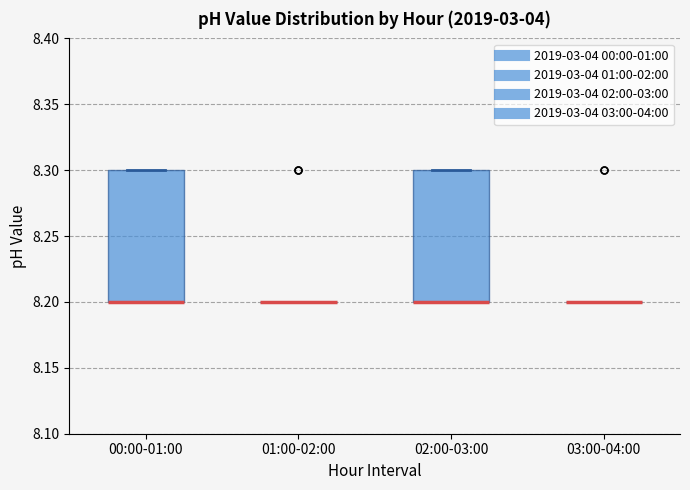

Reading left to right, read every box against the y-axis: the position of its median line, the range the box covers, and the ends of its whiskers. The values are not printed on the chart, so give them approximately, as read against the axis.

00:00-01:00: median 8.2 (drawn on the box's lower edge), box 8.2 to 8.3, whiskers 8.2 to 8.3
01:00-02:00: box collapsed to a line at 8.2, whiskers 8.2 to 8.2
02:00-03:00: median 8.2 (drawn on the box's lower edge), box 8.2 to 8.3, whiskers 8.2 to 8.3
03:00-04:00: box collapsed to a line at 8.2, whiskers 8.2 to 8.2